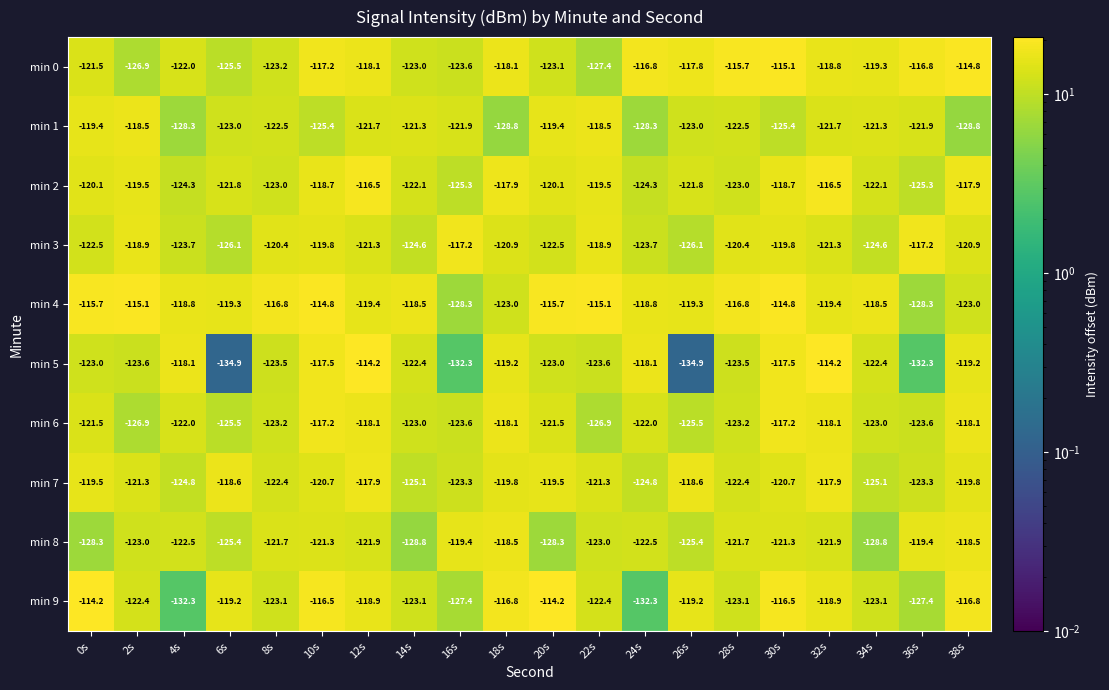

Rank the series at 32s from lowest to highest value.

min 8, min 1, min 3, min 4, min 9, min 0, min 6, min 7, min 2, min 5